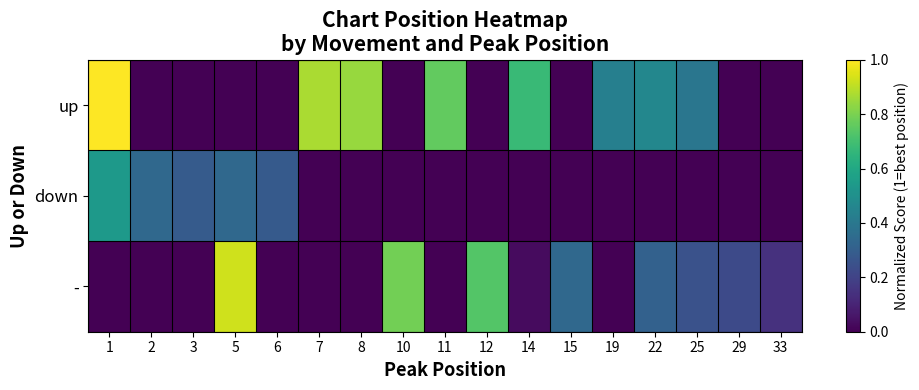

Reading right to left, extract all data points from this chart.

up: 33=0.0	29=0.0	25=0.4	22=0.5	19=0.4	15=0.0	14=0.7	12=0.0	11=0.8	10=0.0	8=0.8	7=0.9	6=0.0	5=0.0	3=0.0	2=0.0	1=1.0
down: 33=0.0	29=0.0	25=0.0	22=0.0	19=0.0	15=0.0	14=0.0	12=0.0	11=0.0	10=0.0	8=0.0	7=0.0	6=0.3	5=0.3	3=0.3	2=0.3	1=0.5
-: 33=0.1	29=0.2	25=0.3	22=0.3	19=0.0	15=0.3	14=0.0	12=0.7	11=0.0	10=0.8	8=0.0	7=0.0	6=0.0	5=0.9	3=0.0	2=0.0	1=0.0